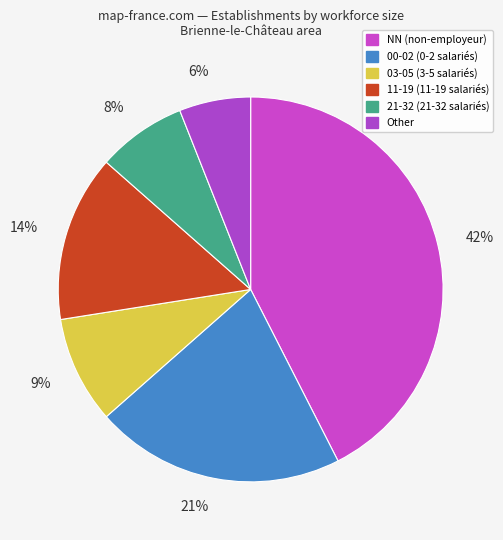

How many segments does this pie chart have?

6